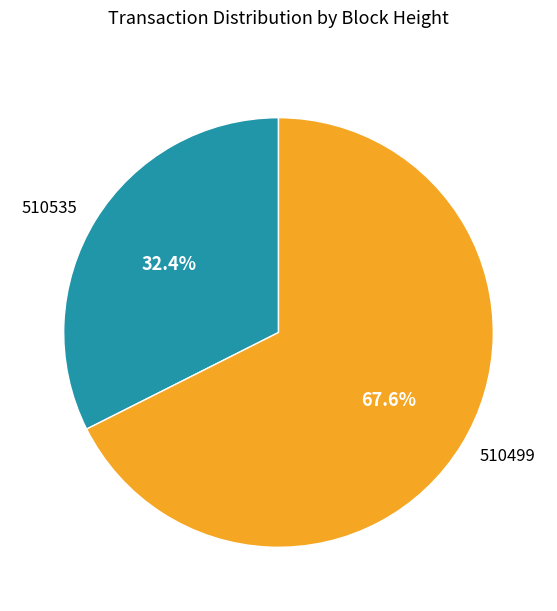

To the nearest percent, what is the combined percentage of 510499 and 510535?

100%